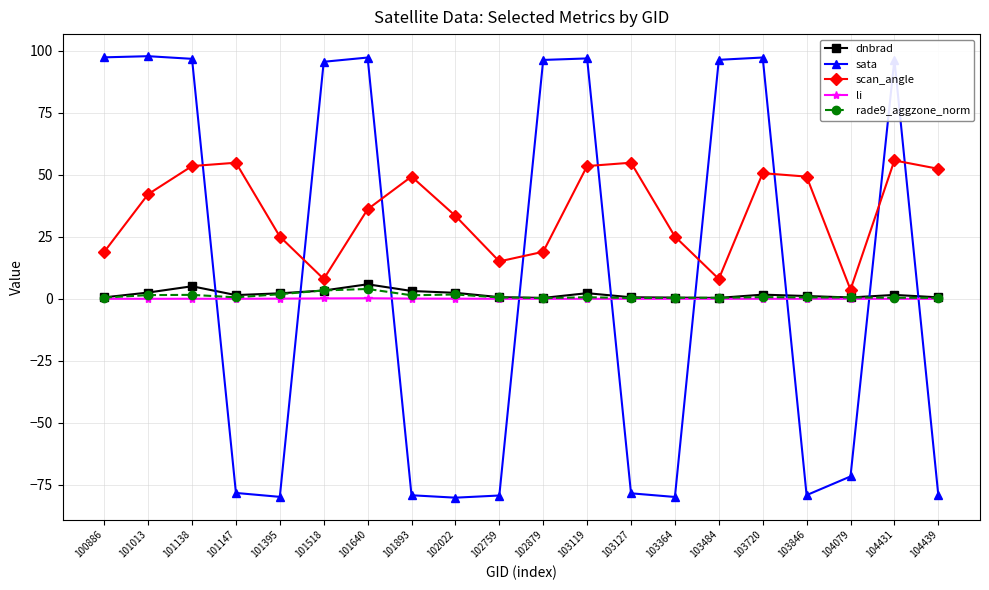

What is the sum of the dnbrad values at 102022 and 101147?

3.9